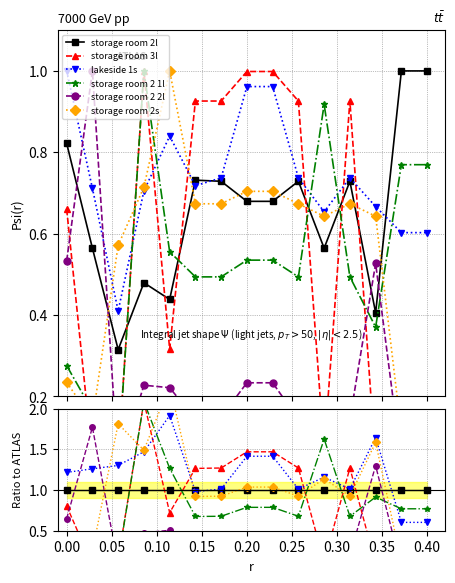

Is it true that storage room 3l equals 0.2 at 0.05?

False